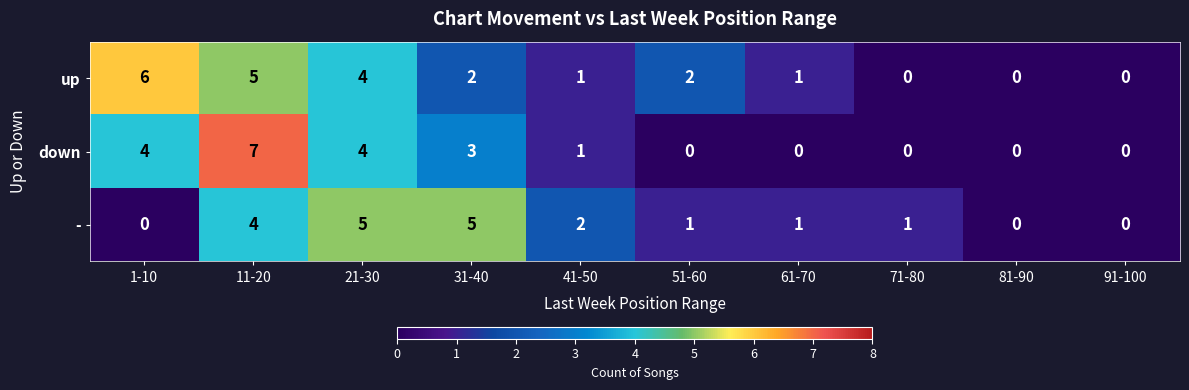

What is the sum of the down values at 11-20 and 41-50?

8